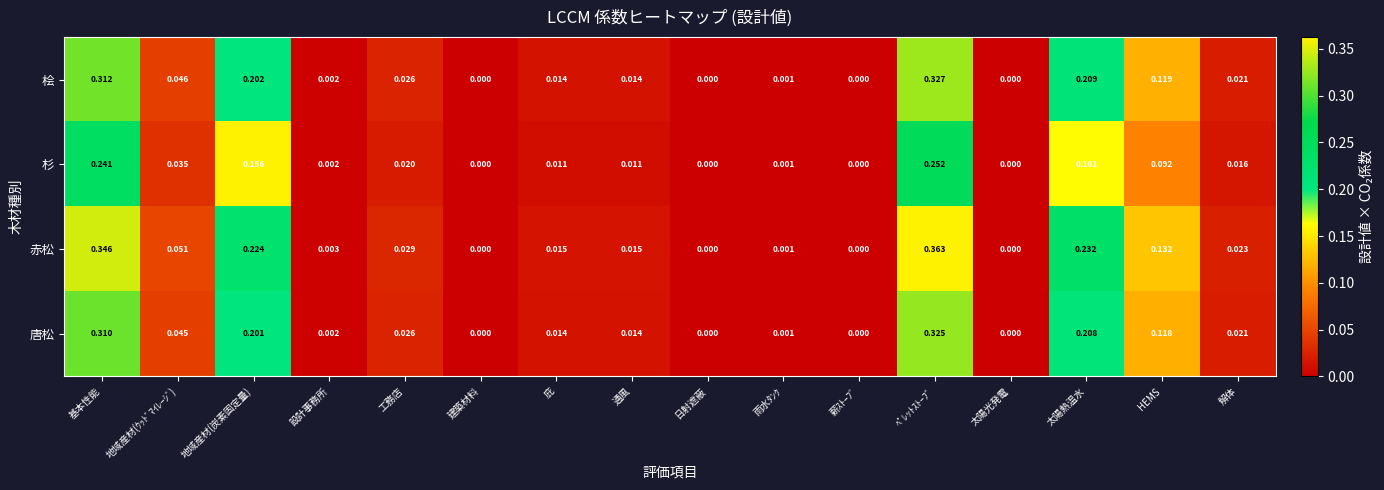

At which category is the sum across all series the highest?

ﾍﾟﾚｯﾄｽﾄｰﾌﾞ